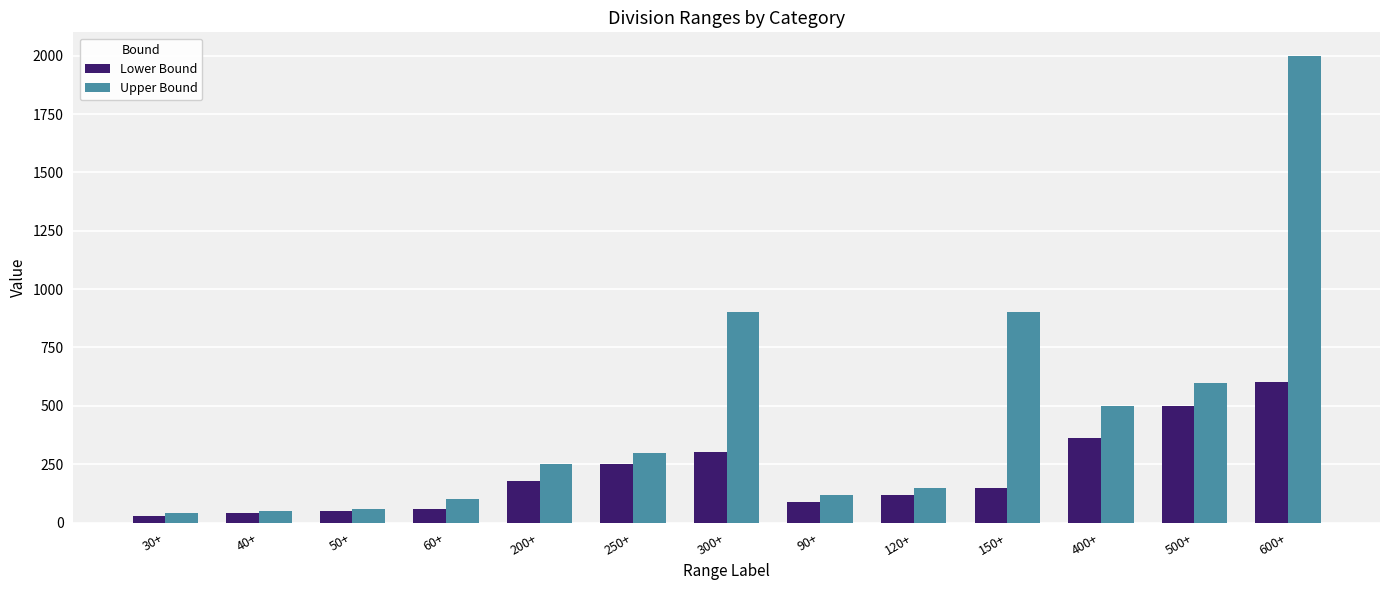

What is the approximate value of Lower Bound at 200+, to the nearest 50?

200